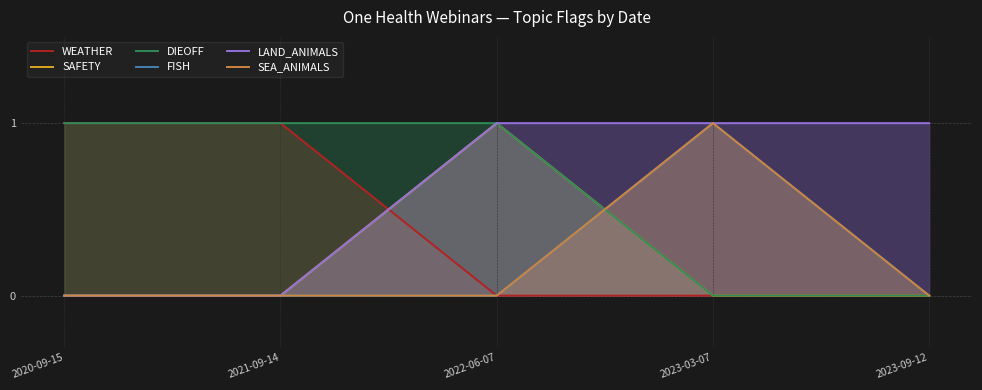

What is the total value across all series at 2021-09-14?

2